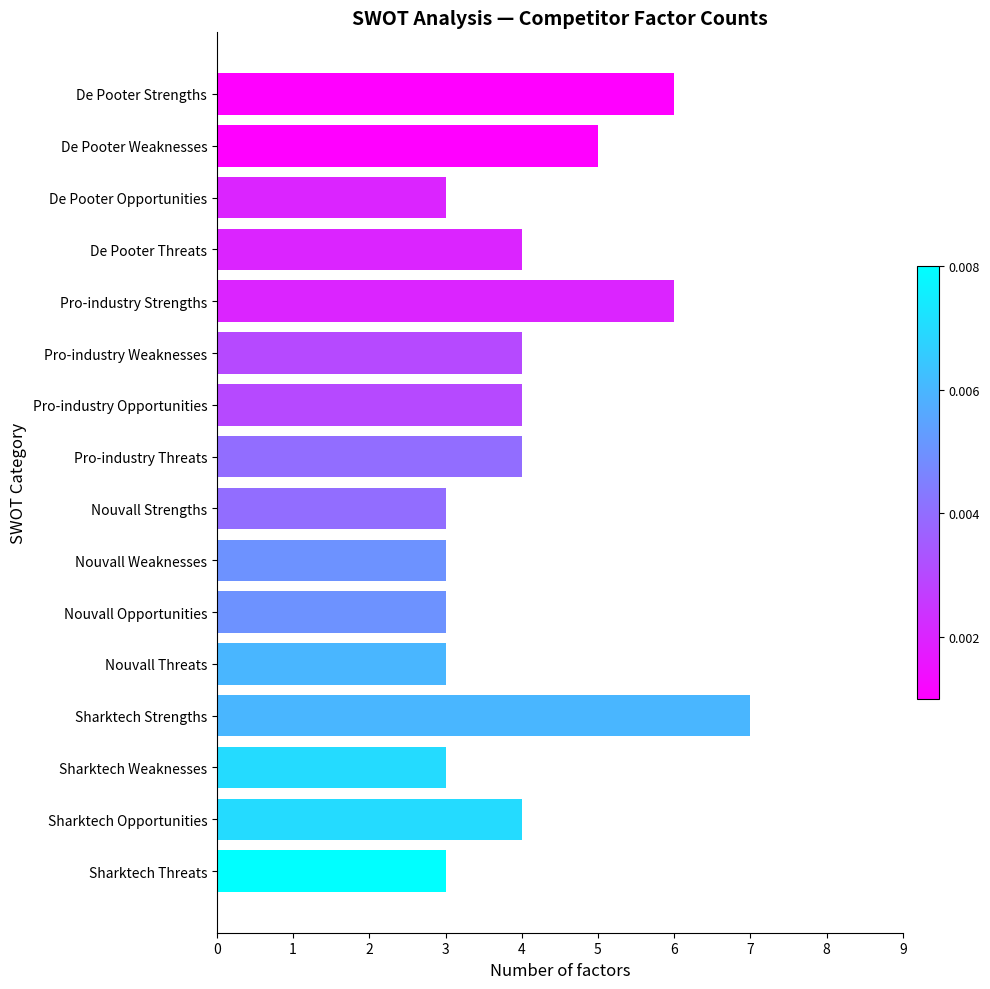

How many data points does each series have?

16